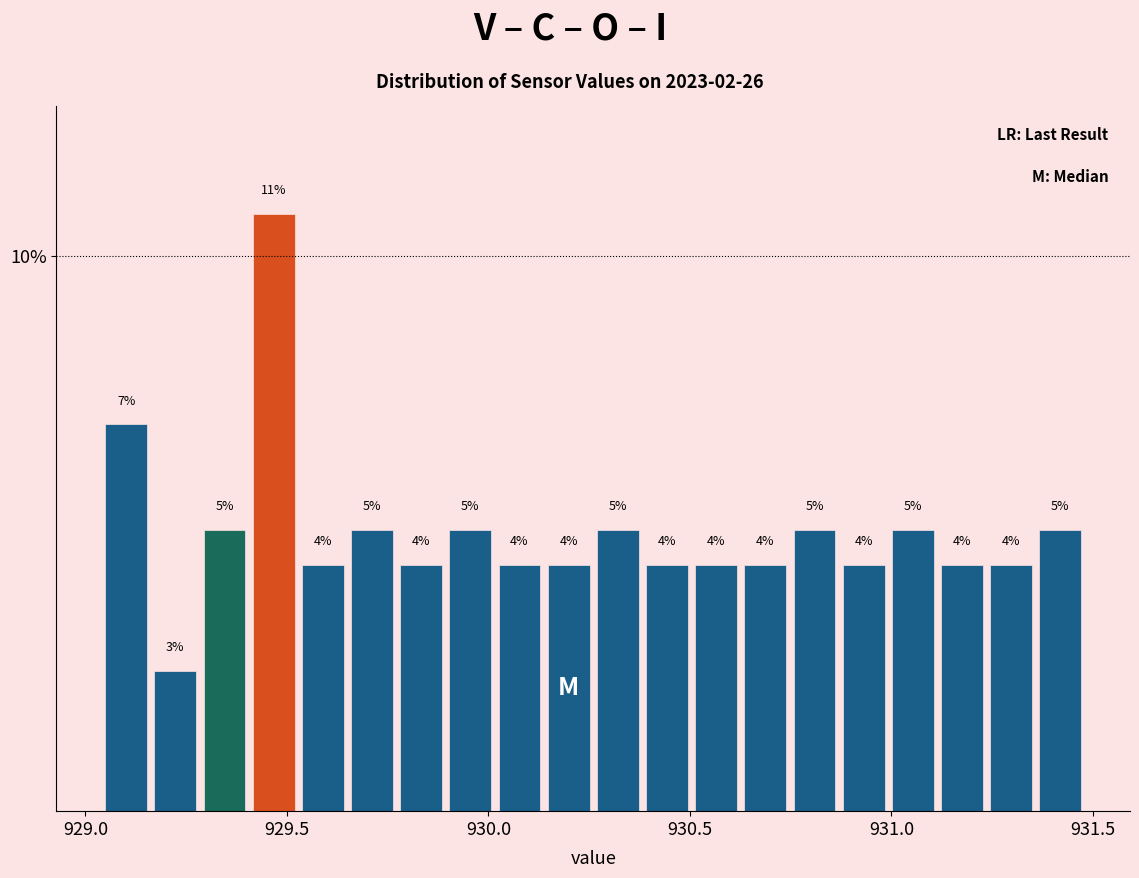

Read against the x-axis, roughly where is the centre of the tallest bar?

929.45